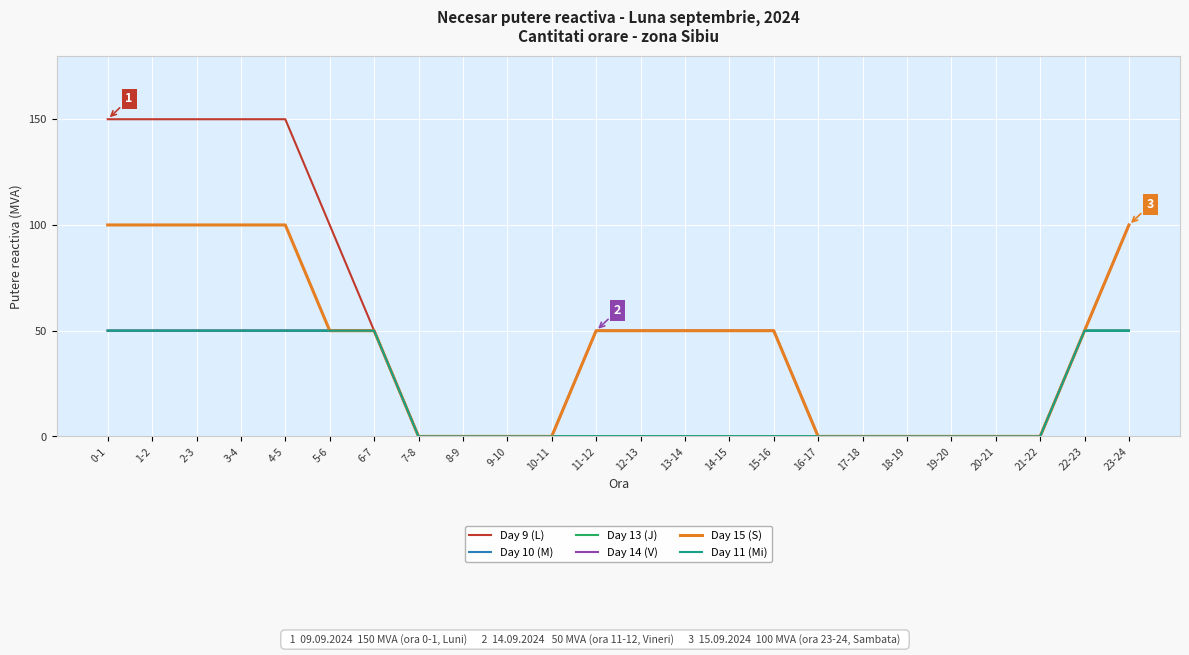

What is the sum of all Day 14 (V) values?

750